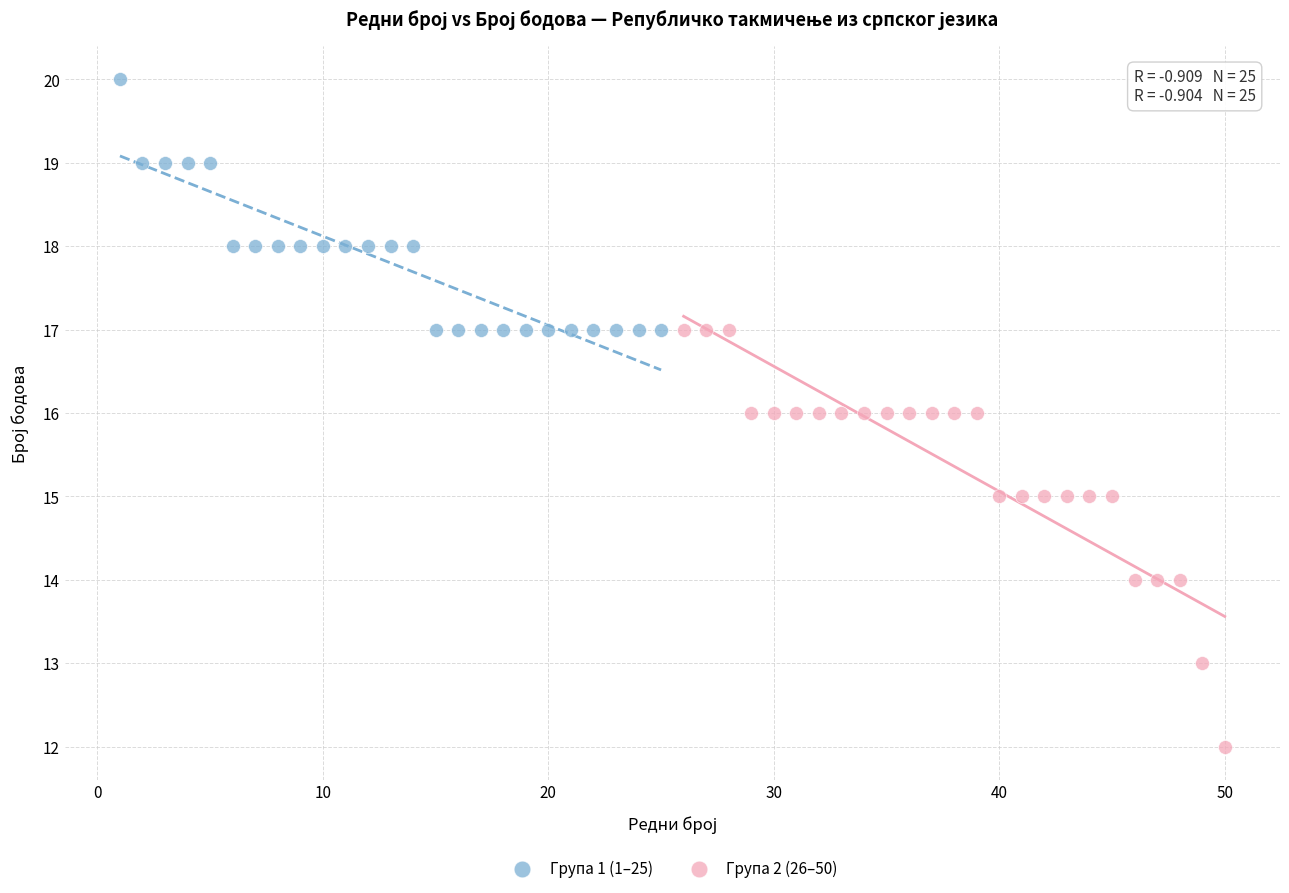

Which series has the widest spread of Y values?

Група 2 (26–50)